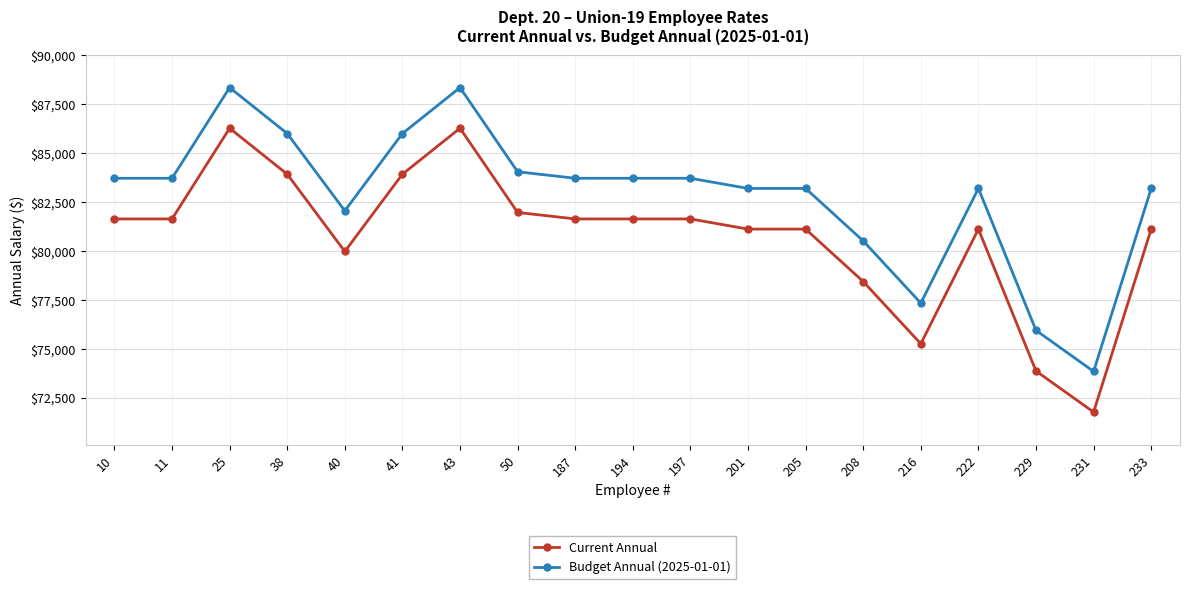

Where is Budget Annual (2025-01-01) nearest to the value 81099?

208